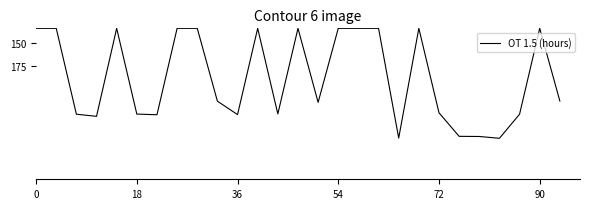

Is this an area chart (filled region under the line)?

No